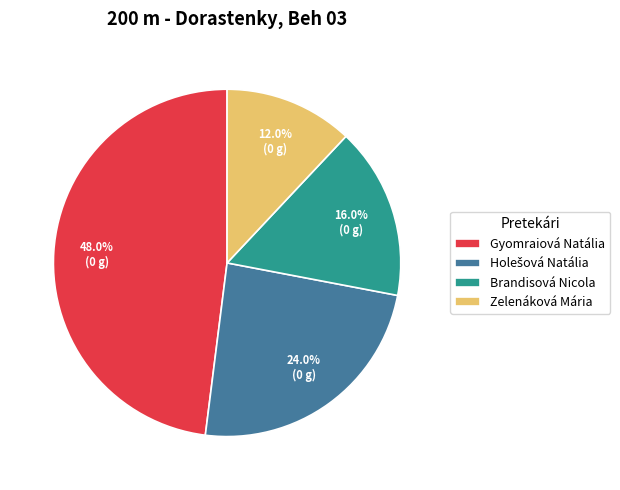

What is the largest slice in the pie chart?

Gyomraiová Natália